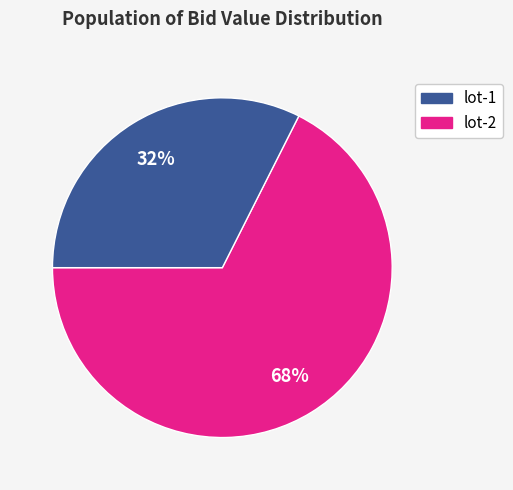

To the nearest percent, what is the average slice percentage?

50%